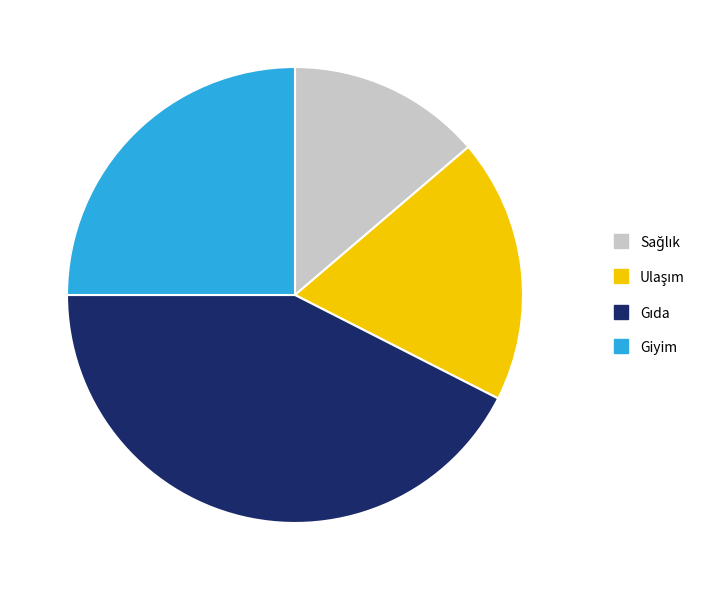

Is there a majority slice in this chart?

No